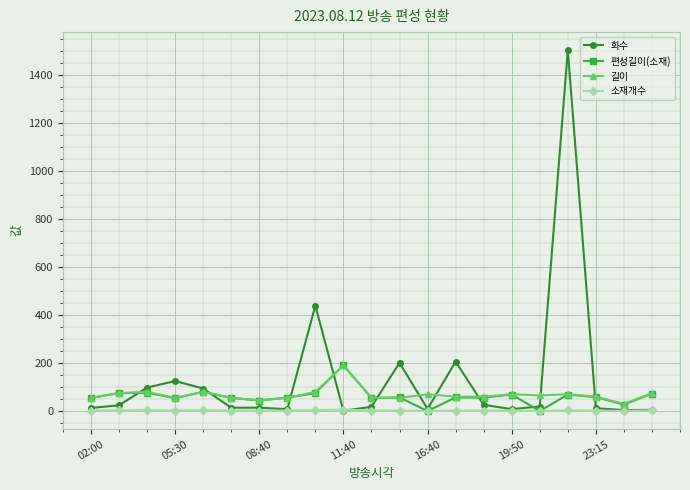

Which series has the largest total across all categories?

화수